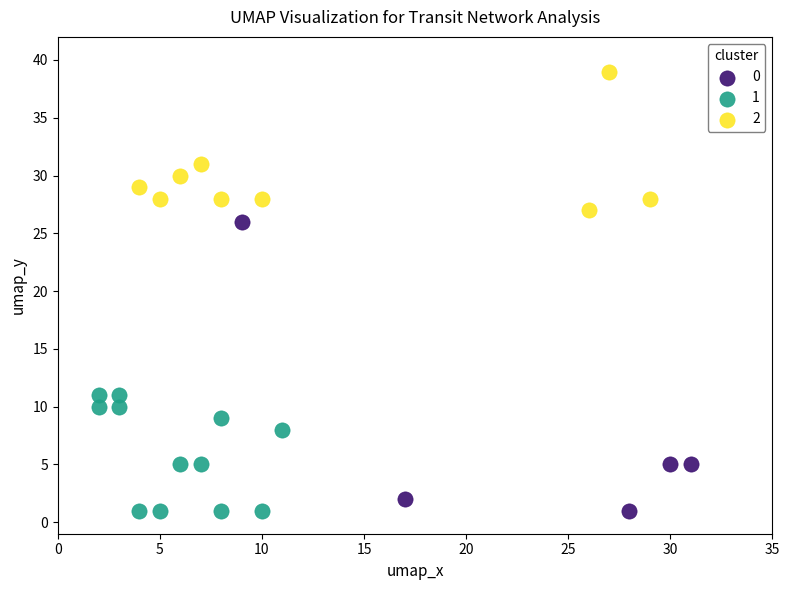

What are all the series names shown in the legend?

0, 1, 2